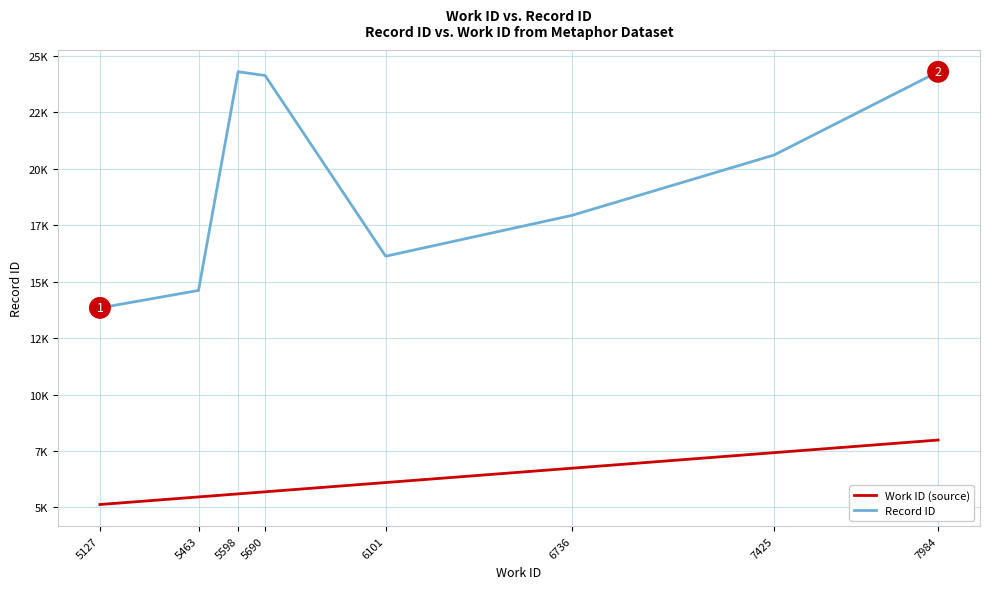

True or false: Record ID and Work ID (source) intersect in this chart.

False